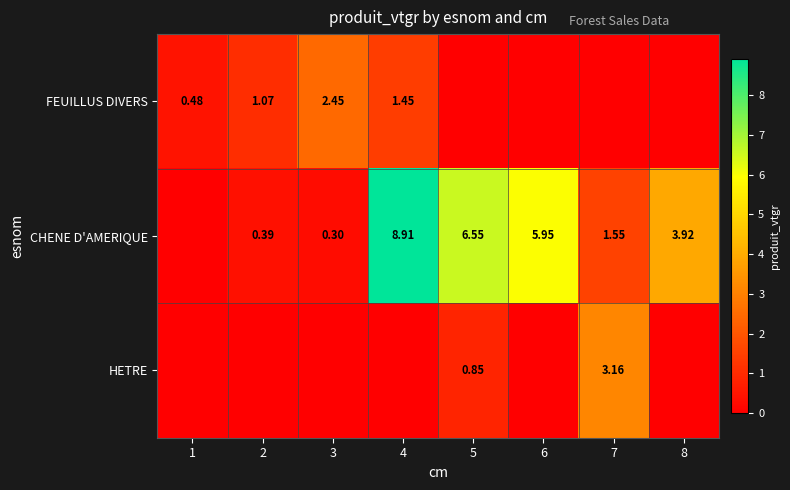

Is the value of FEUILLUS DIVERS at 4 greater than the value of CHENE D'AMERIQUE at 8?

No